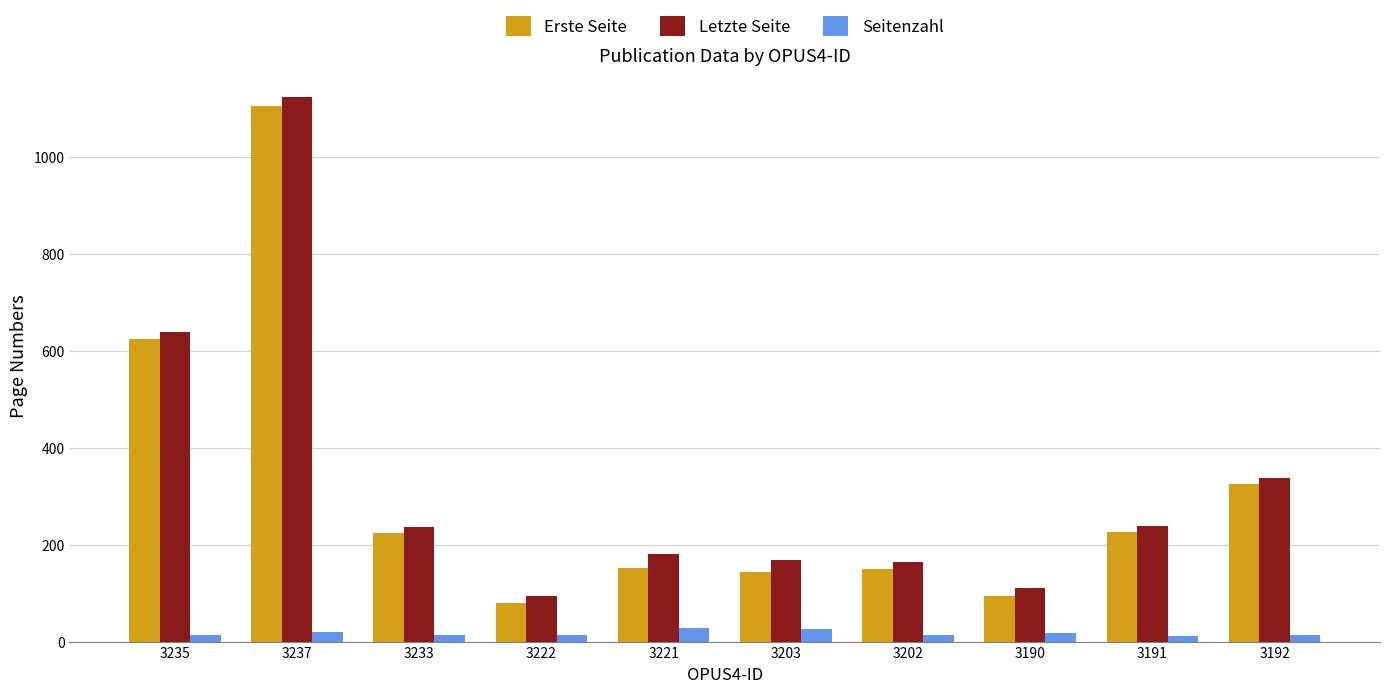

Are the bars horizontal?

No